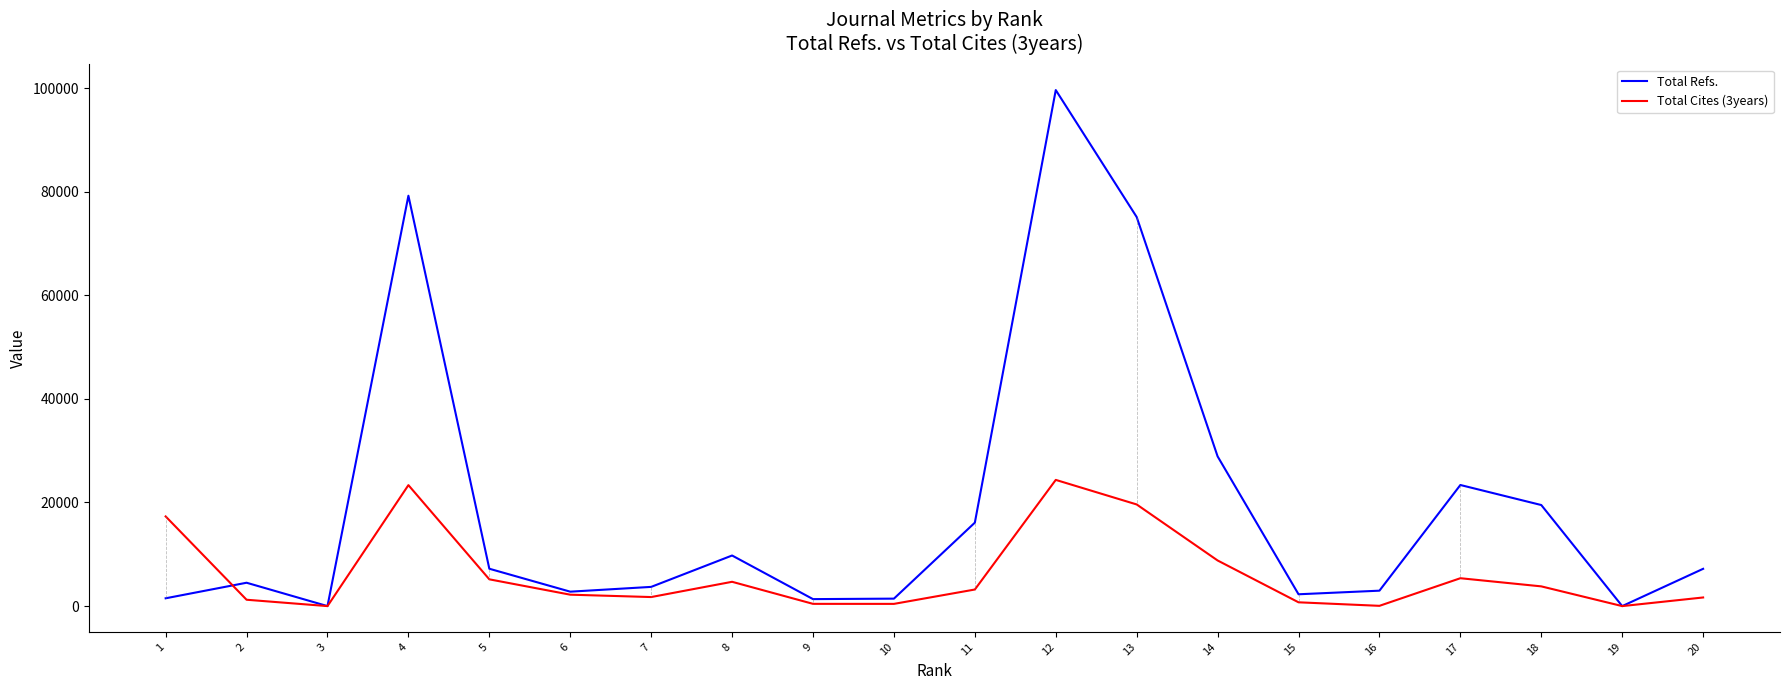

What are all the series names shown in the legend?

Total Refs., Total Cites (3years)